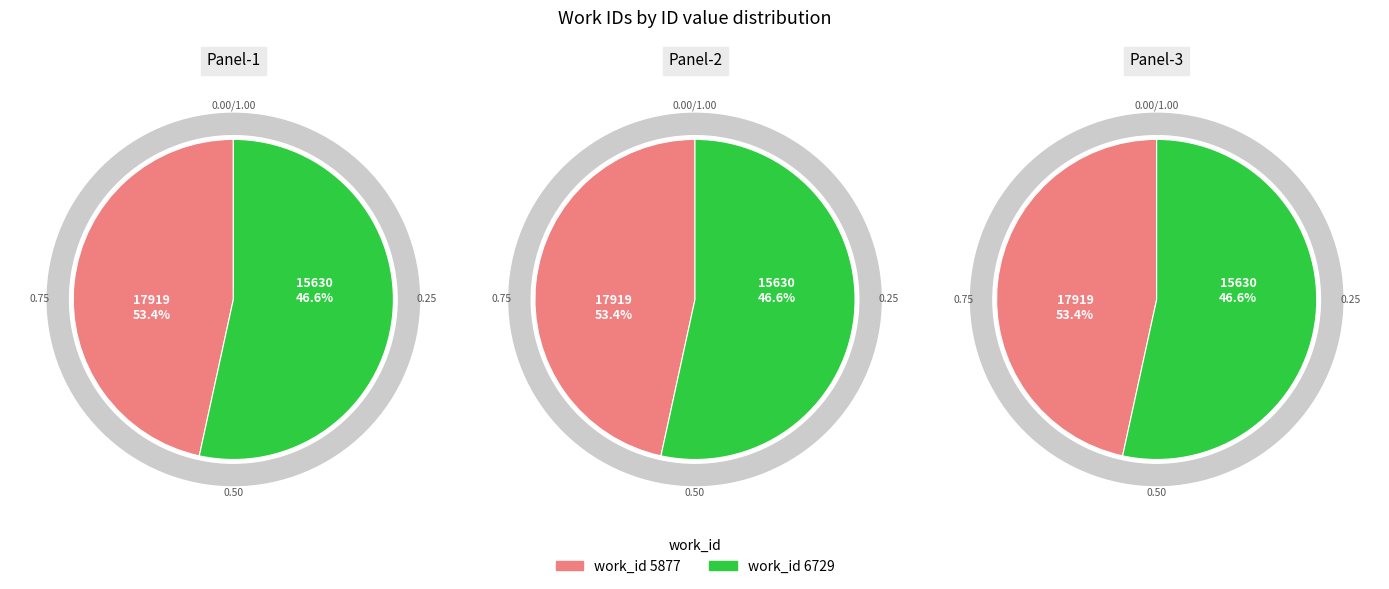

To the nearest percent, what is the combined percentage of 5877 and 6729?

100%